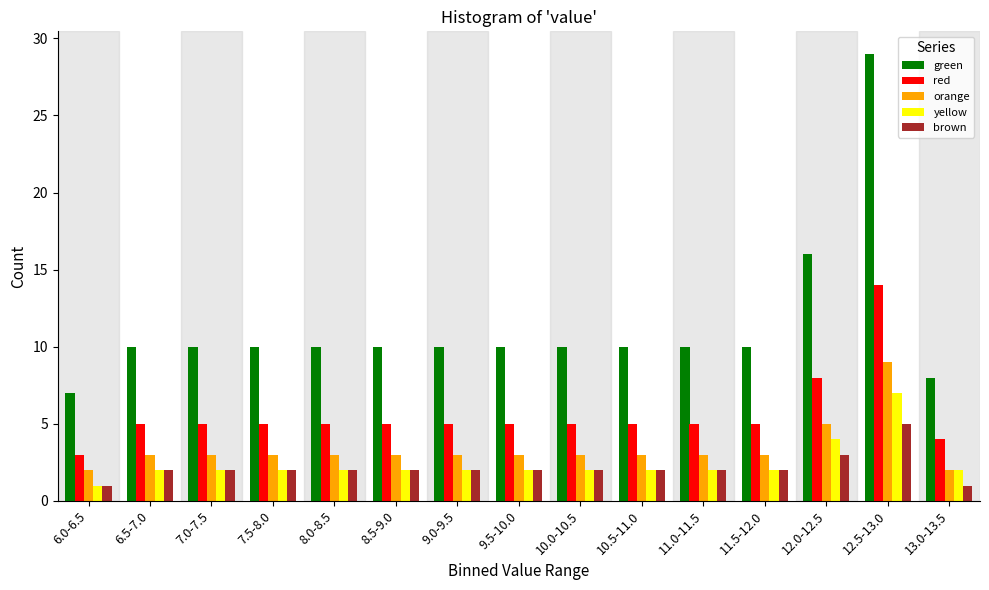

What is the sum of the orange values at 8.5-9.0 and 12.0-12.5?

8